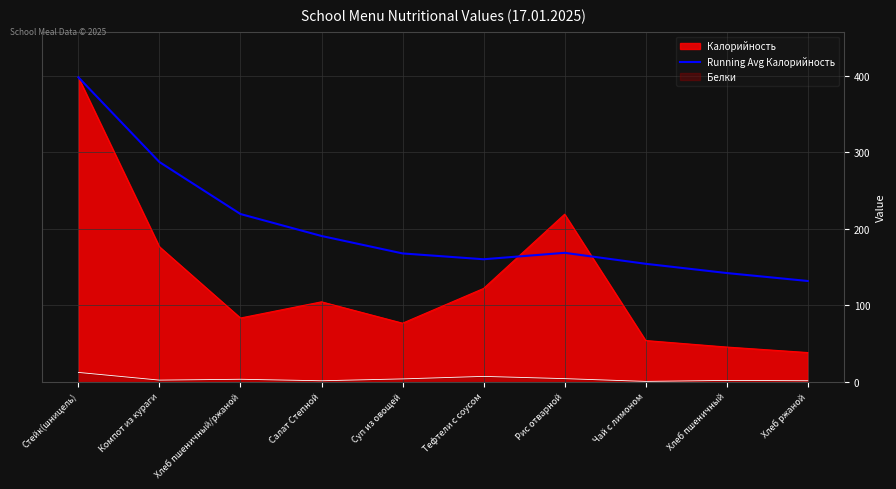

Which series has the largest range (max minus min)?

Калорийность